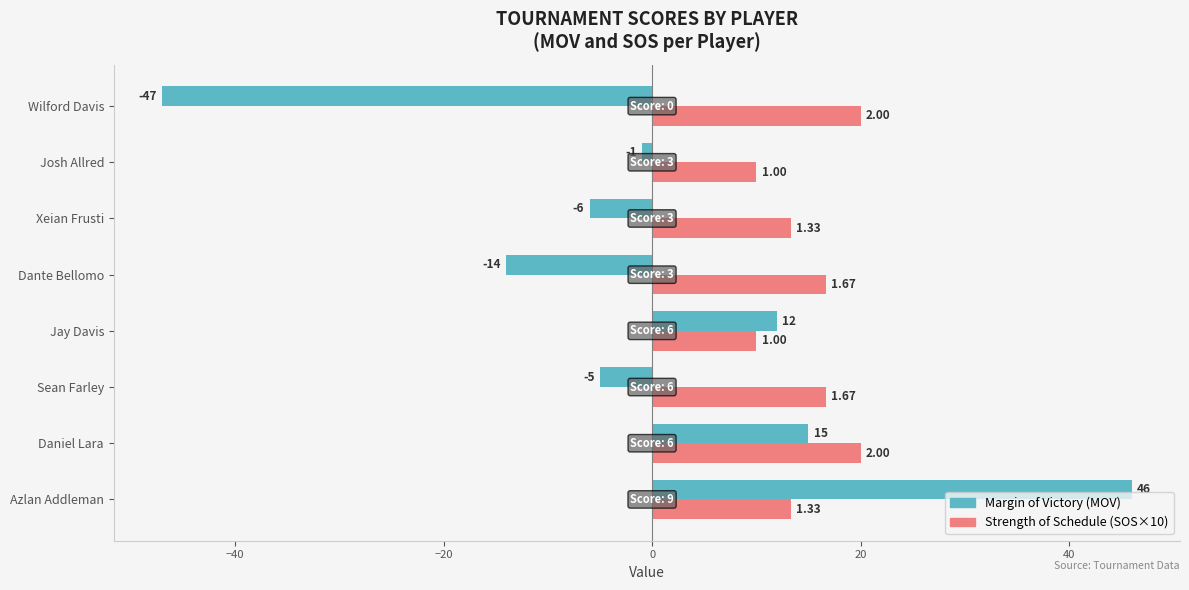

What is the minimum value for Margin of Victory (MOV)?

-47.0